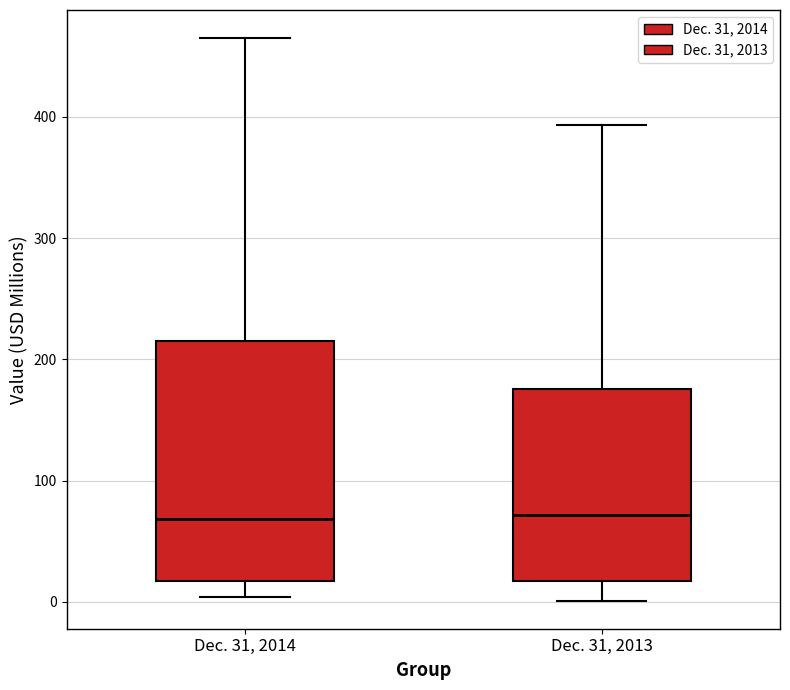

Reading left to right, transcribe this box plot: for each box, give where its median line is, the range the box spans, and where its two whiskers end, as read against the y-axis. The values are not printed on the chart, so give them approximately, as read against the axis.

Dec. 31, 2014: median 70, box 20 to 220, whiskers 0 to 470
Dec. 31, 2013: median 70, box 20 to 180, whiskers 0 to 390